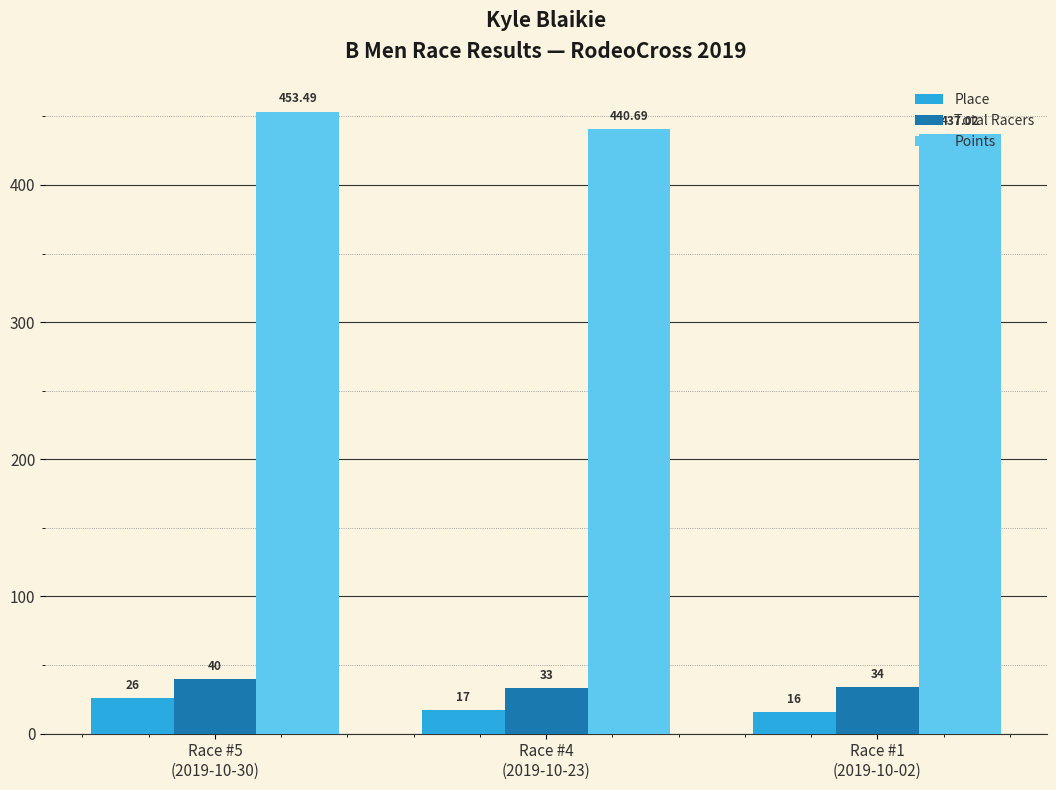

What is the sum of the Place values at Race #1
(2019-10-02) and Race #5
(2019-10-30)?

42.0